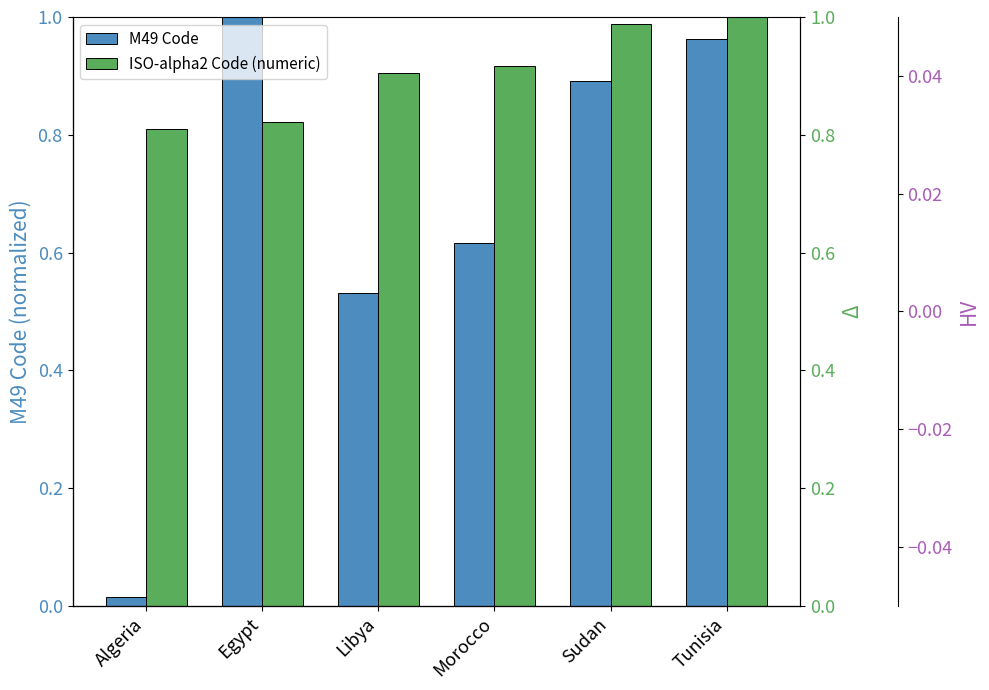

What is the spread (max minus min) of values at Algeria?

0.8